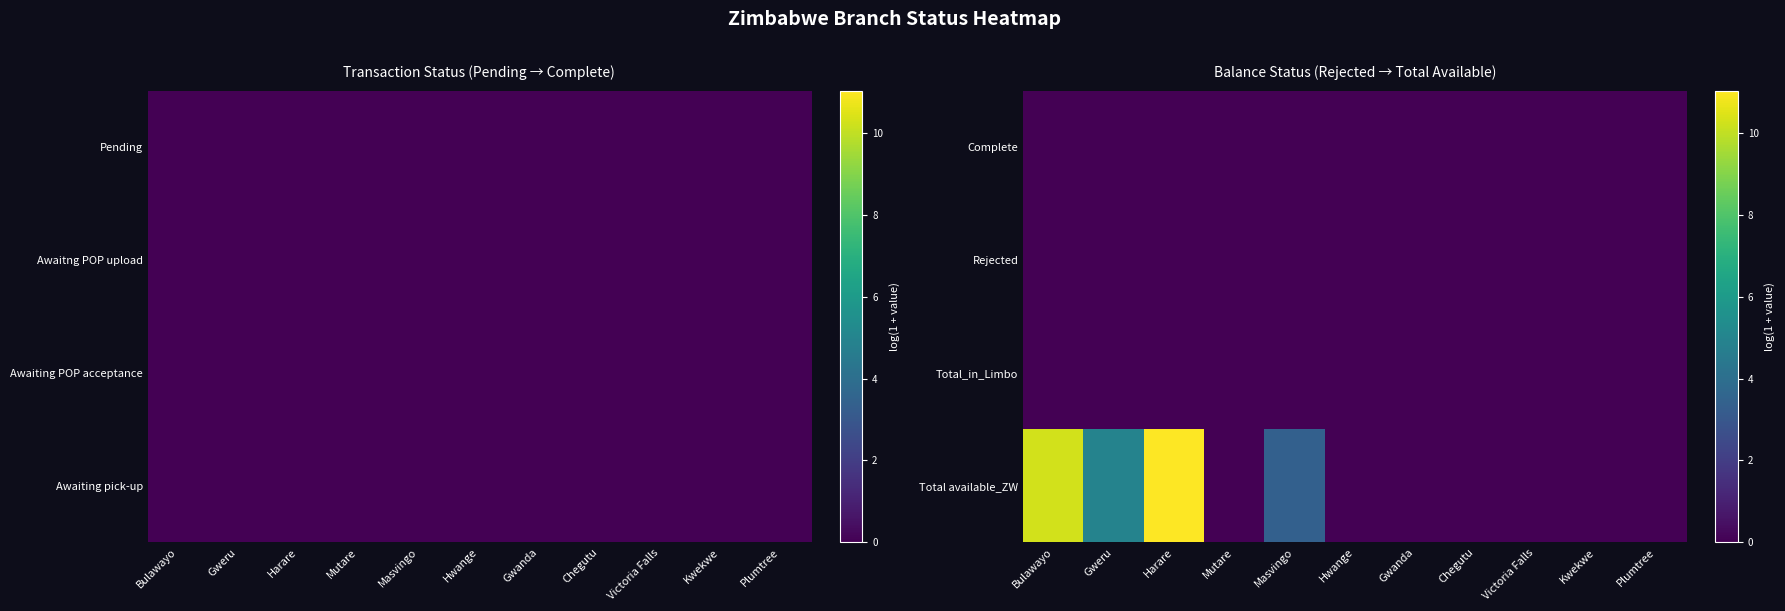

At which category does the chart reach its peak across all series?

Harare